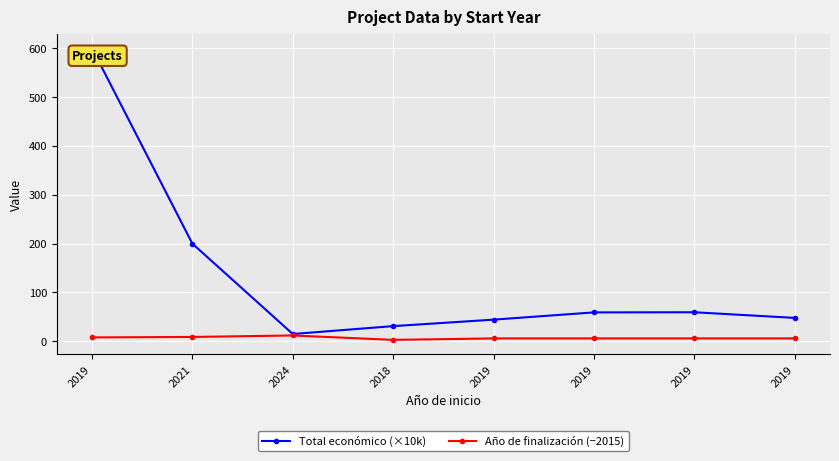

True or false: Año de finalización (−2015) and Total económico (×10k) intersect in this chart.

False